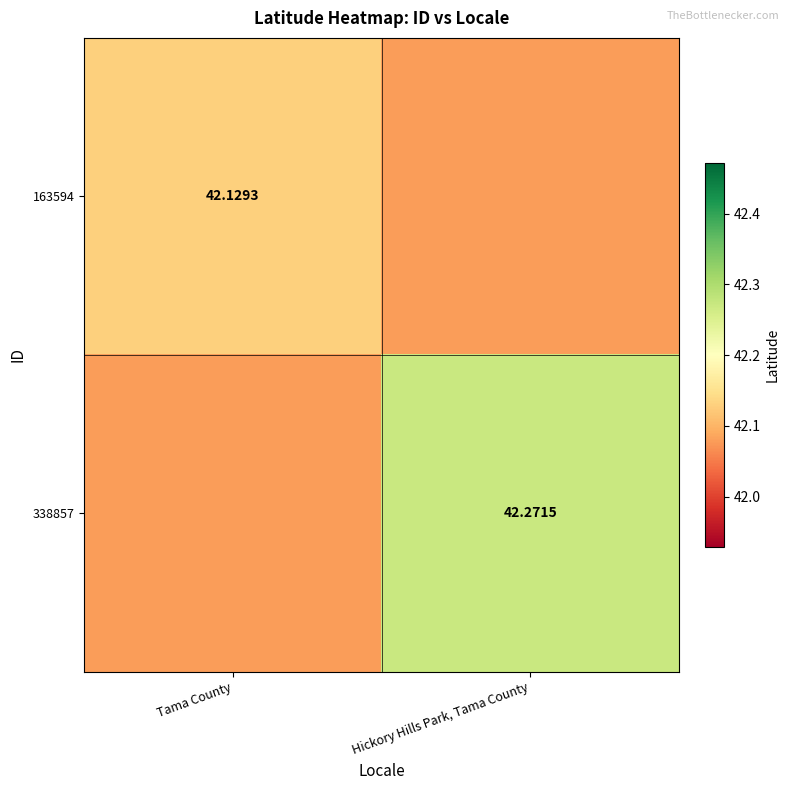

Is the value of 163594 at Tama County greater than the value of 338857 at Hickory Hills Park, Tama County?

No